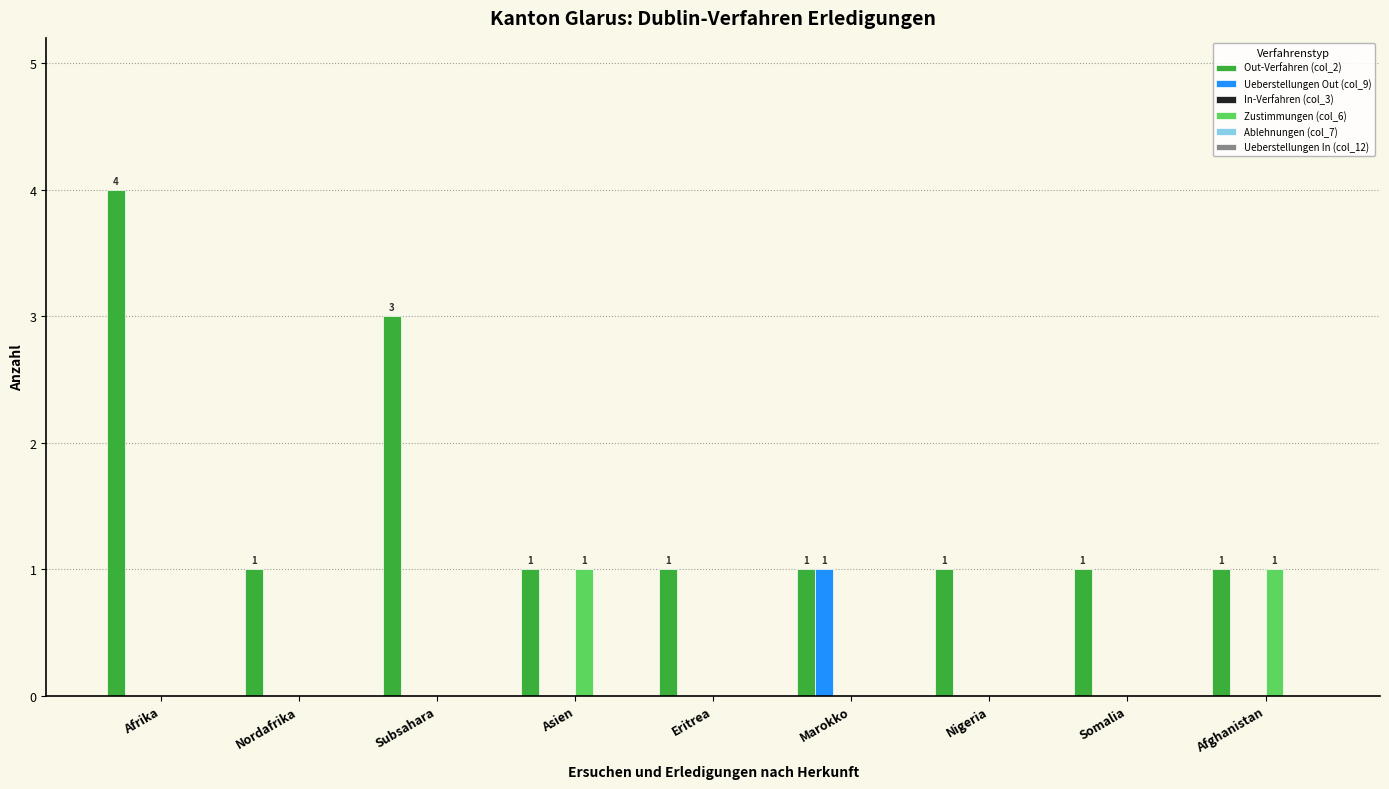

Is it true that Zustimmungen (col_6) equals 1 at Asien?

True